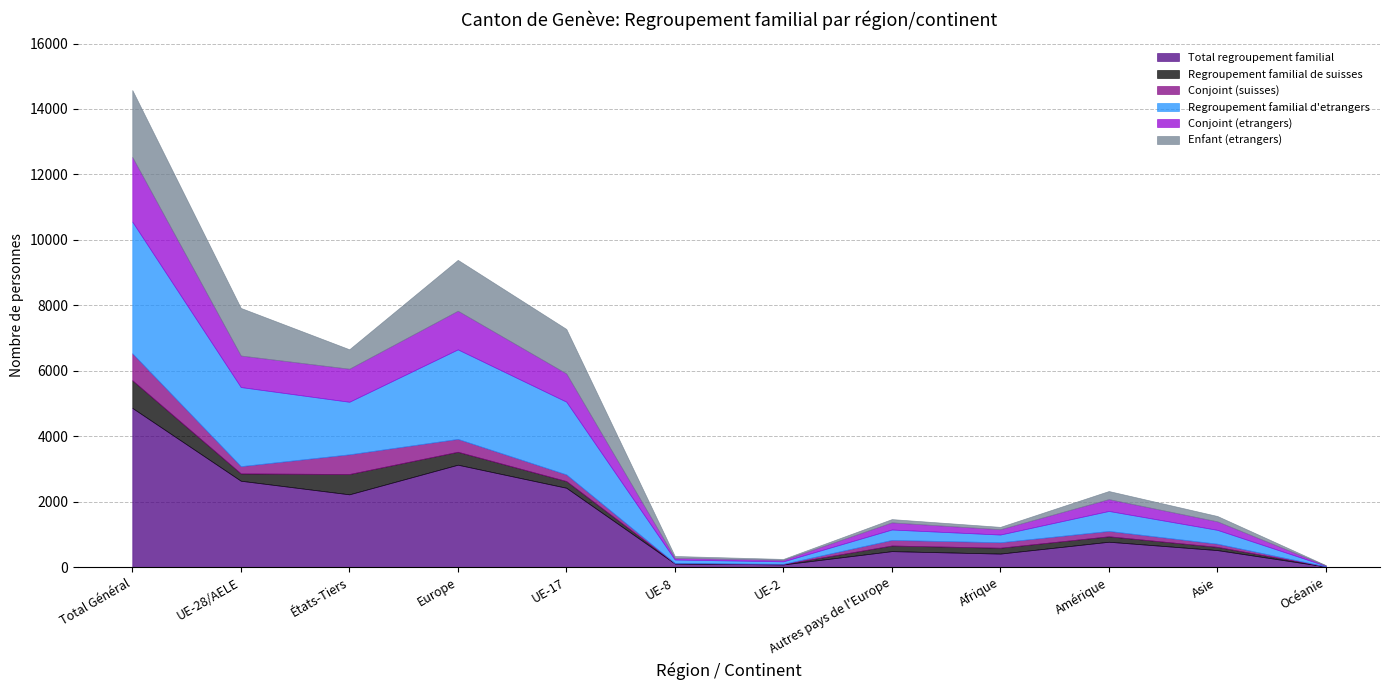

Count the number of categories in the chart.

12